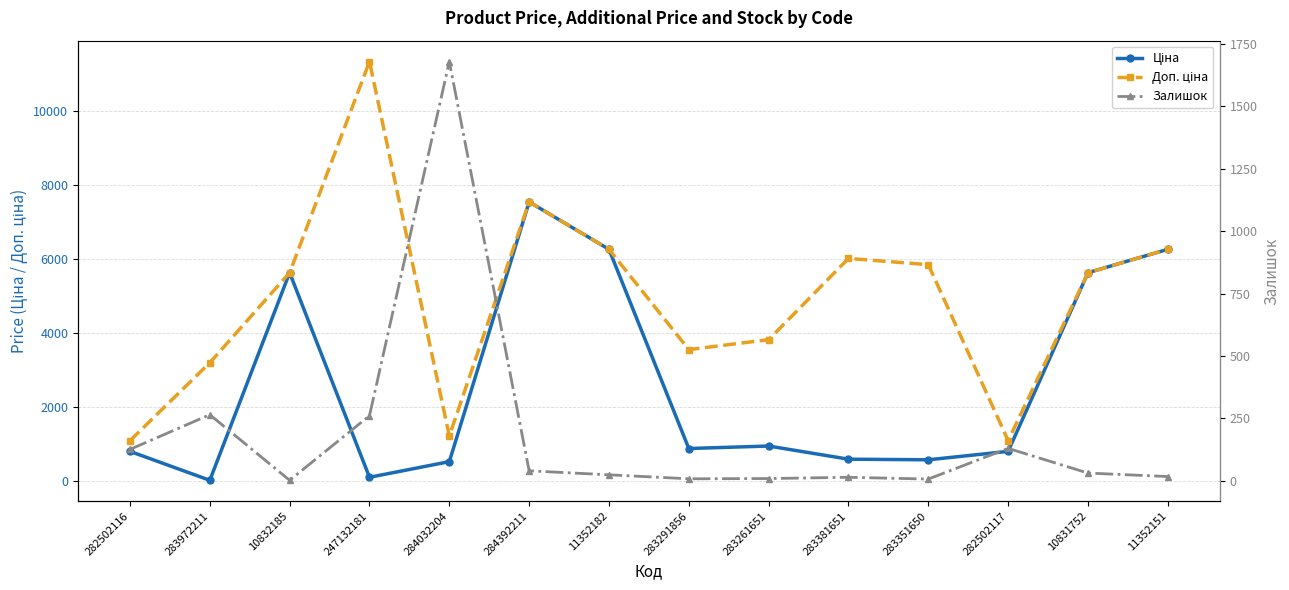

Count the number of data series in this chart.

3